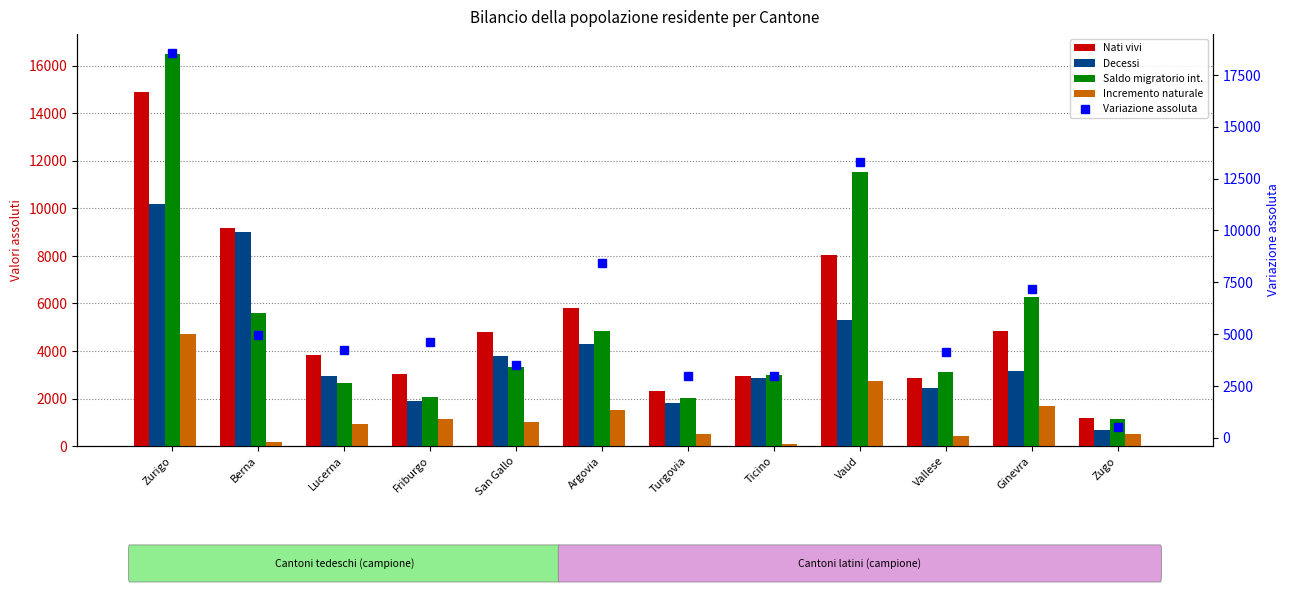

Which has a higher value, Zugo or Ticino?

Ticino